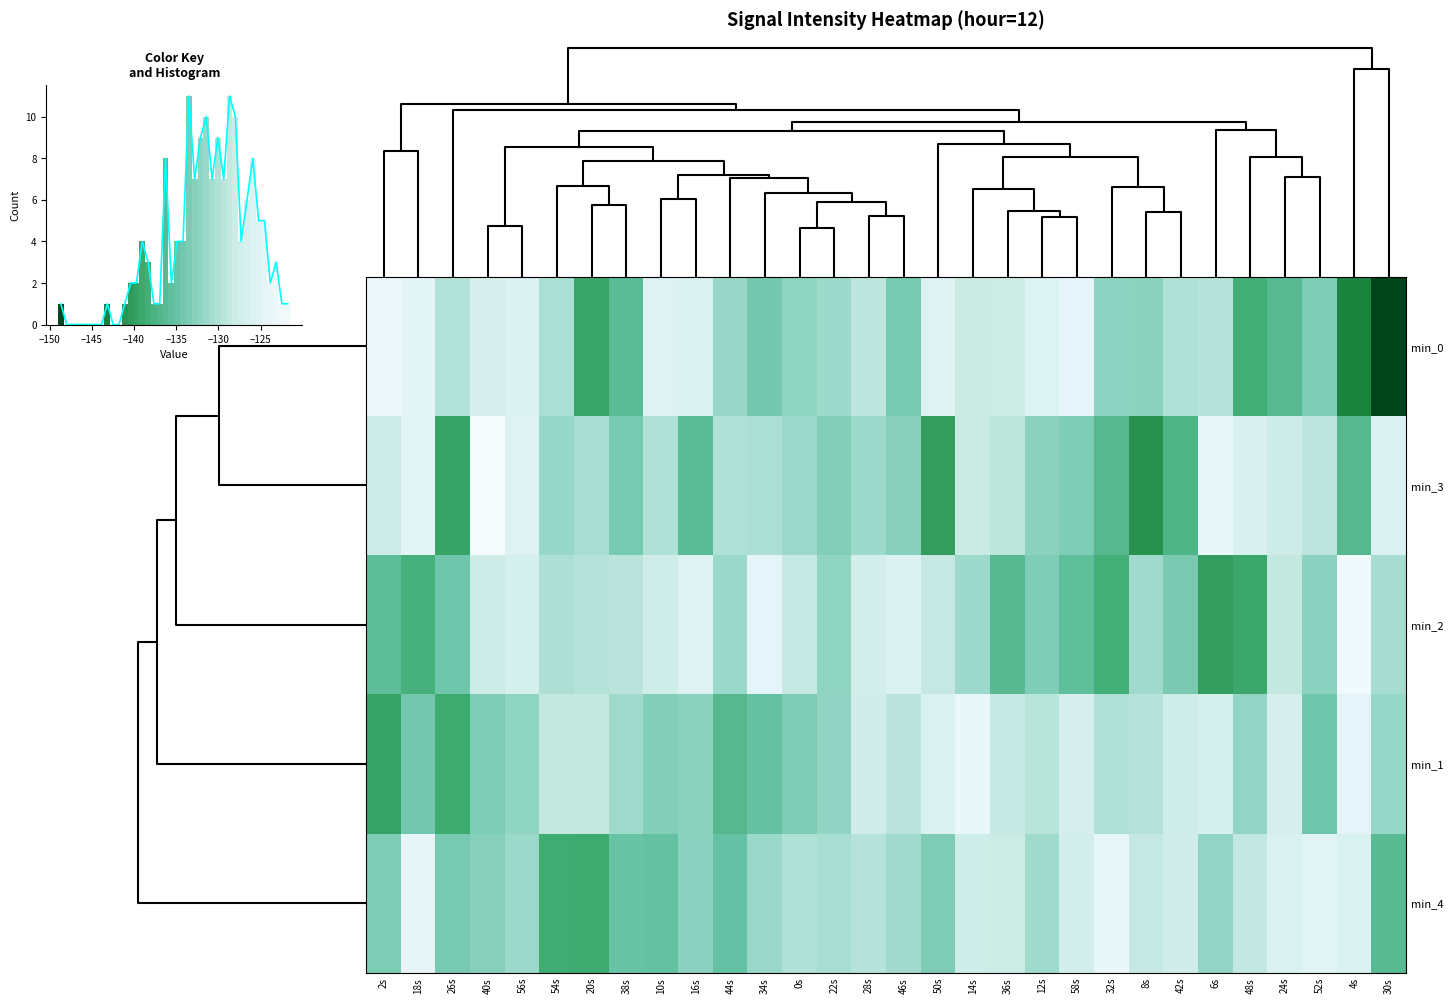

How many data points in min_0 are above -129?

12